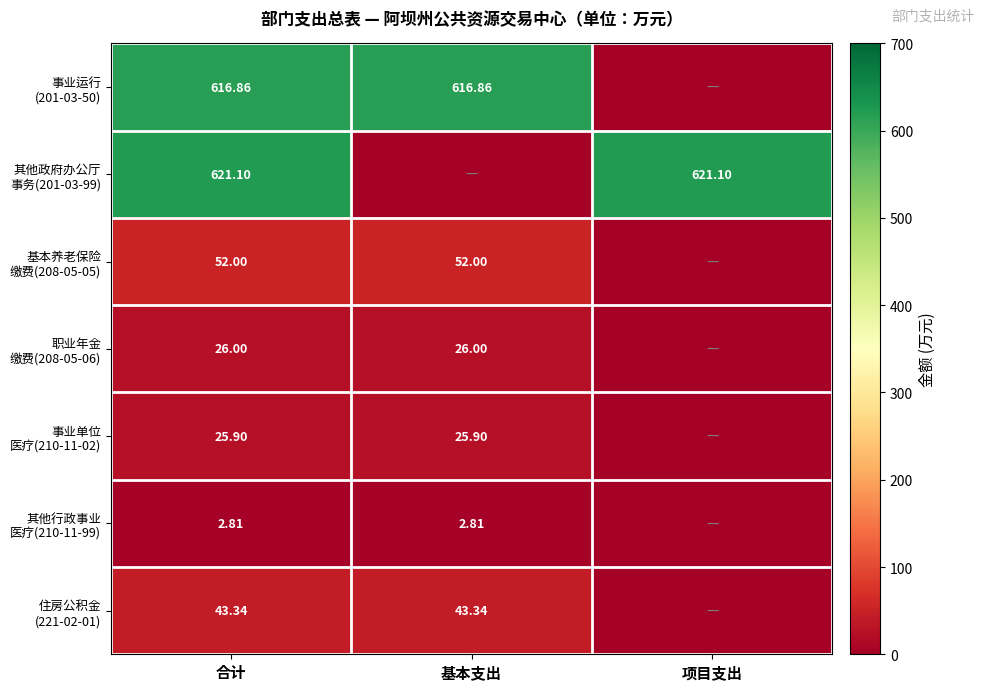

Which category has the lowest value across all series?

项目支出